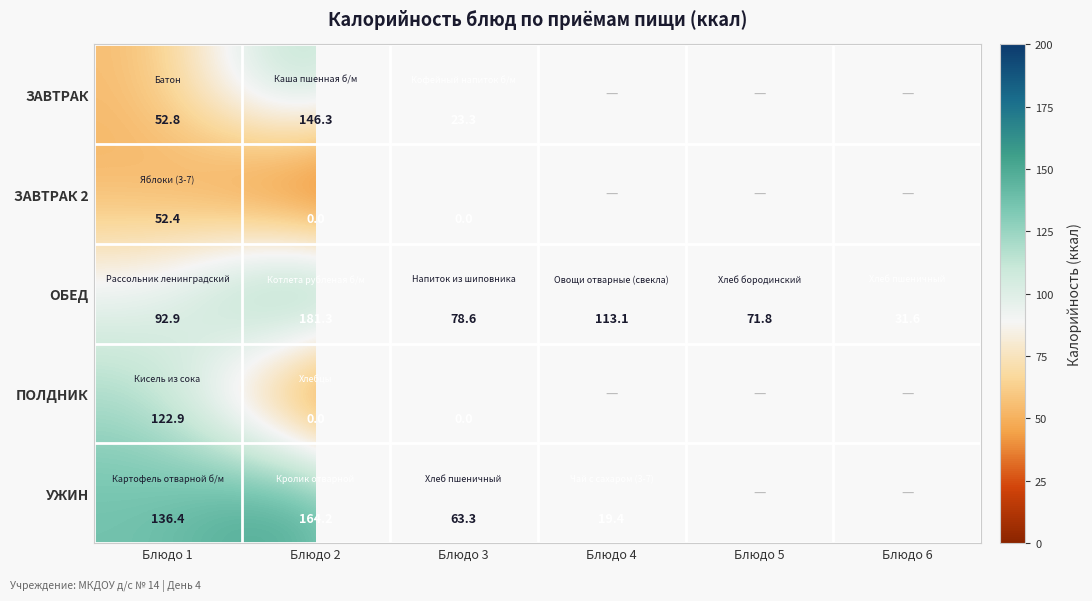

True or false: ОБЕД has a value of 113.1 at Блюдо 4.

True